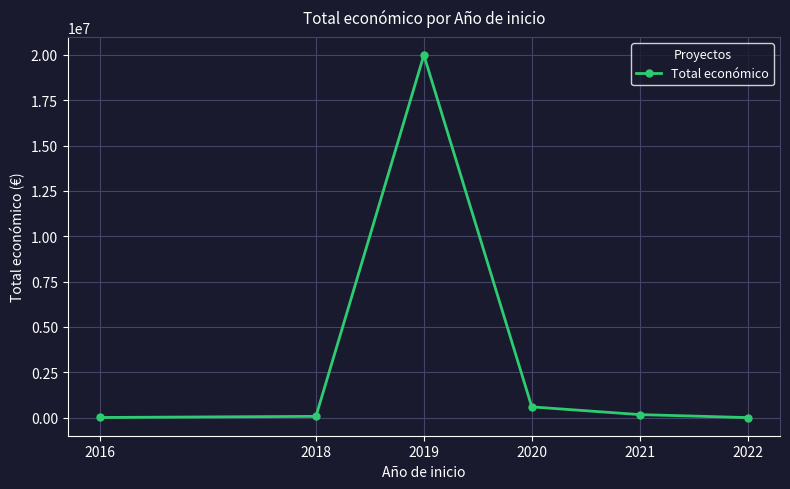

True or false: the data has more than 0 interior local peaks.

True